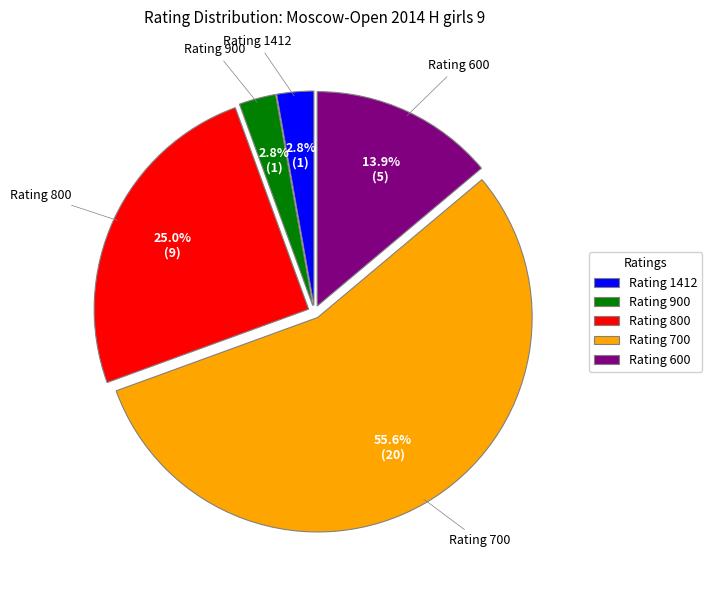

Combined, do Rating 600 and Rating 900 account for over 50%?

No